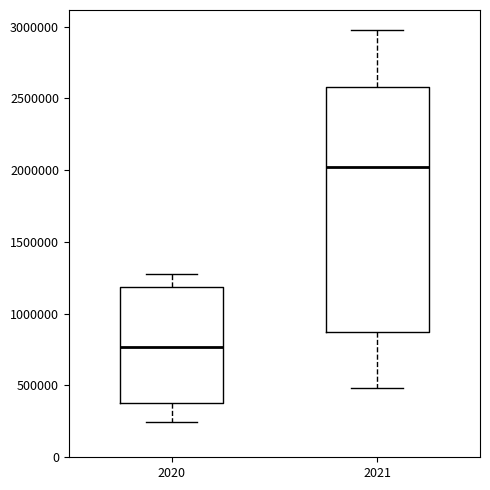

Which box has the highest median line?

2021